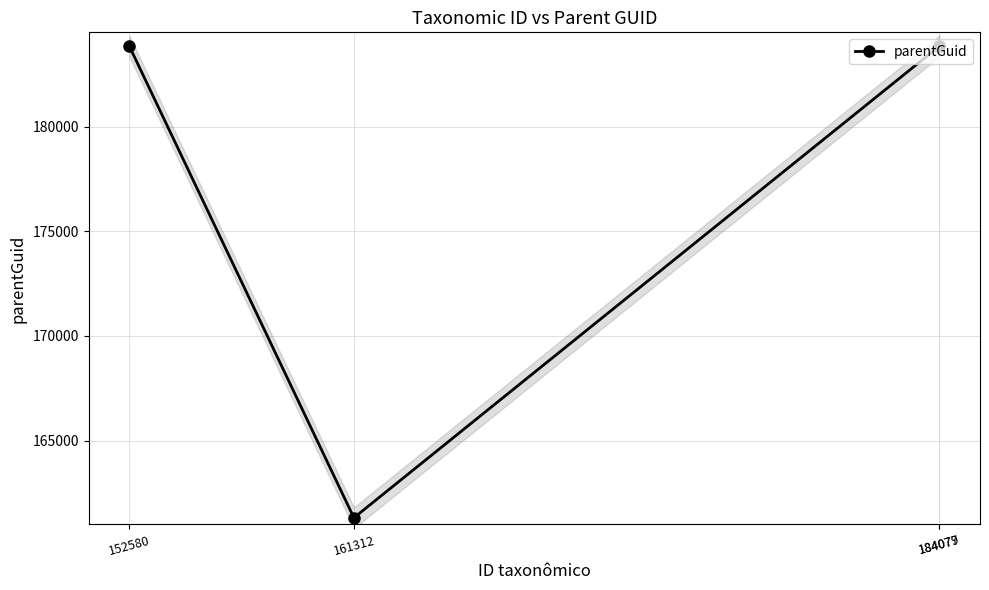

Rank the categories by value from lowest to highest.

161312, 152580, 184077, 184079